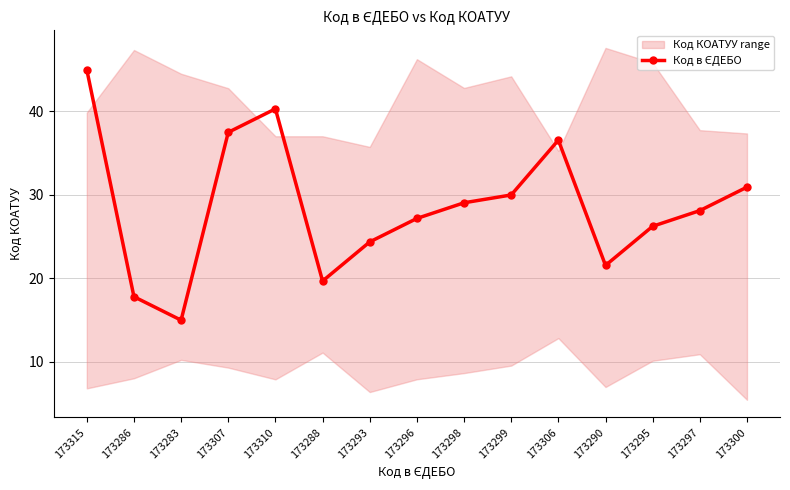

Approximately how many times larger is the value at 173293 compared to 173310?

0.6